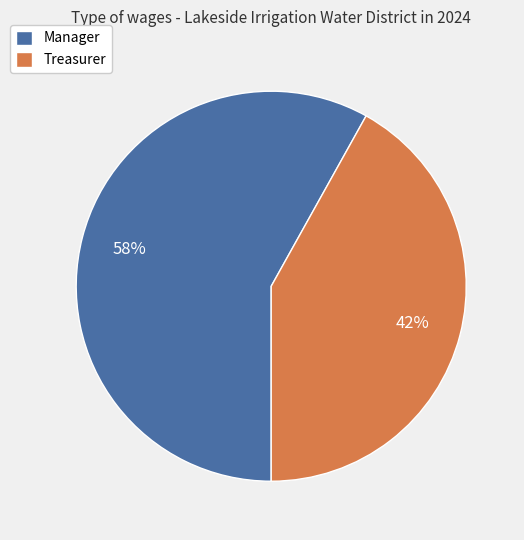

Is Manager the majority of the pie?

Yes